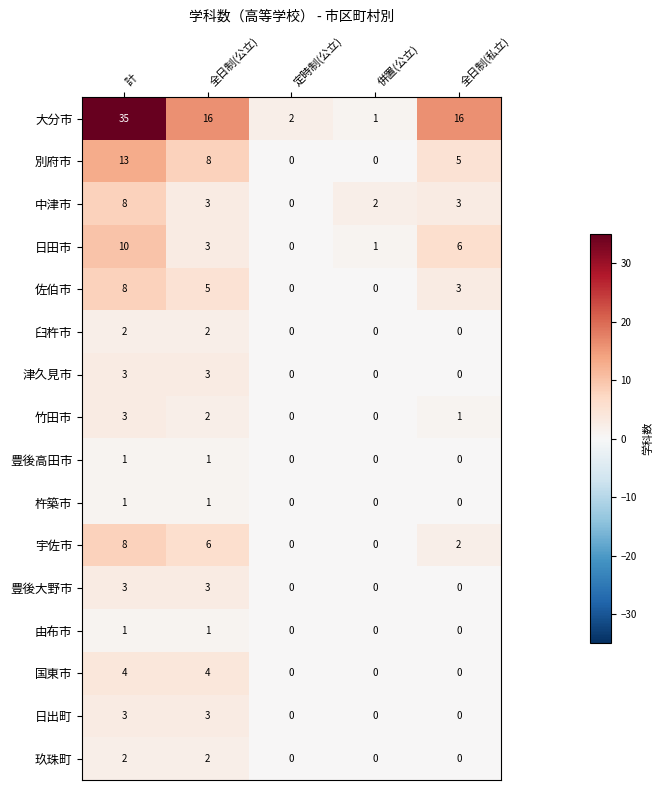

Which series has the widest spread of values?

大分市